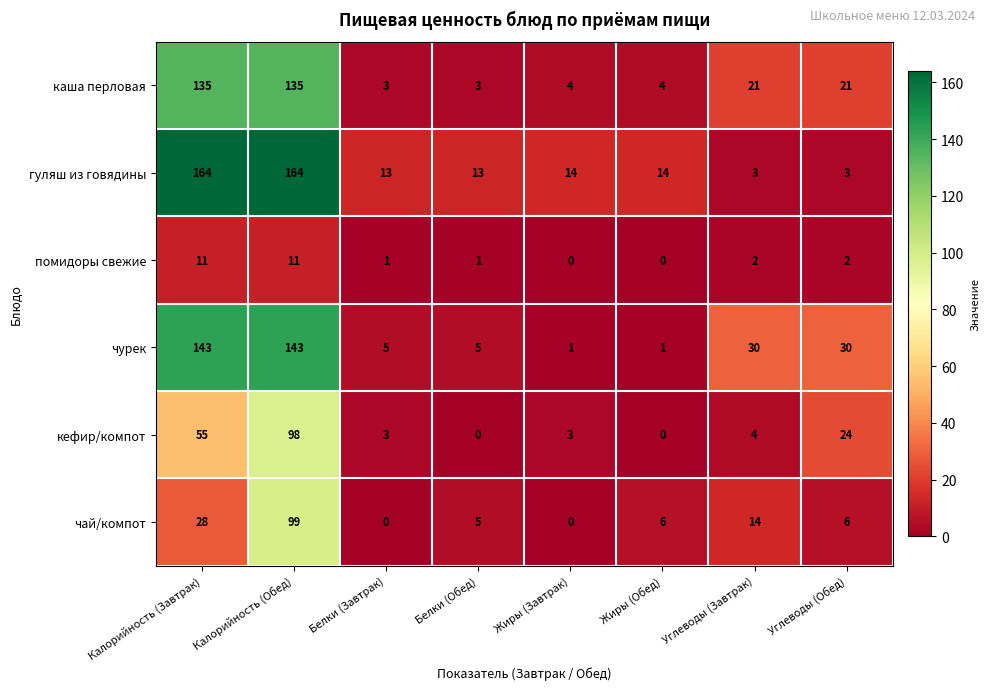

How many data points in каша перловая are less than 21?

4